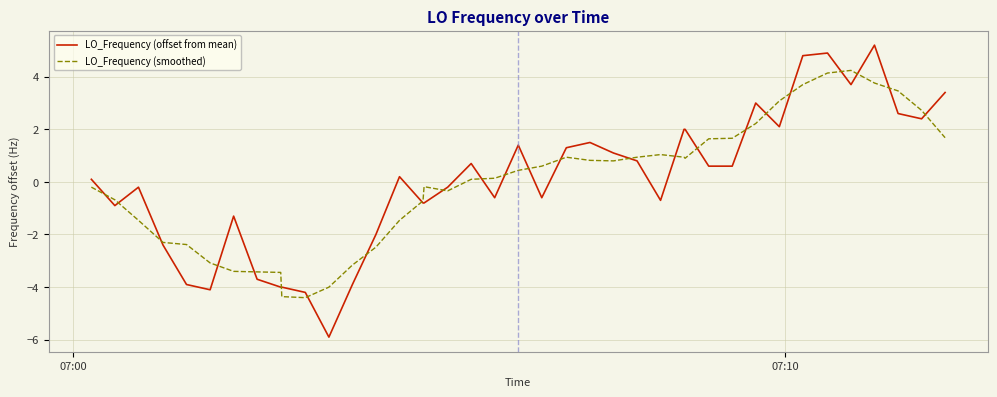

Does the chart display data point markers on the line(s)?

No